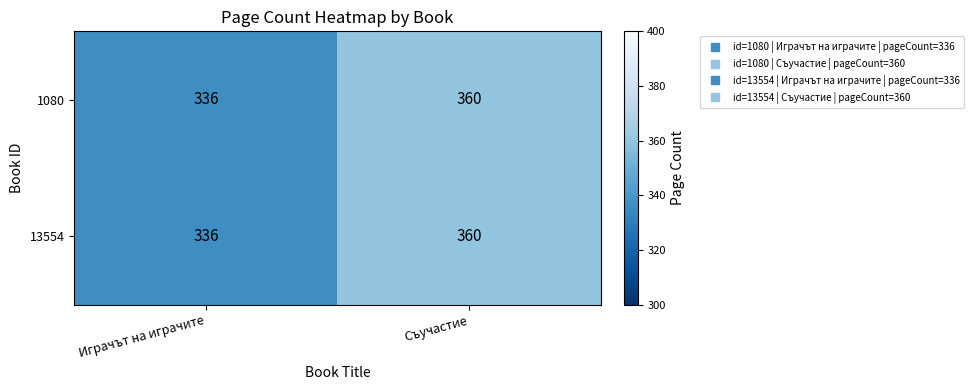

List the labels in order of 13554 value, largest first.

Съучастие, Играчът на играчите